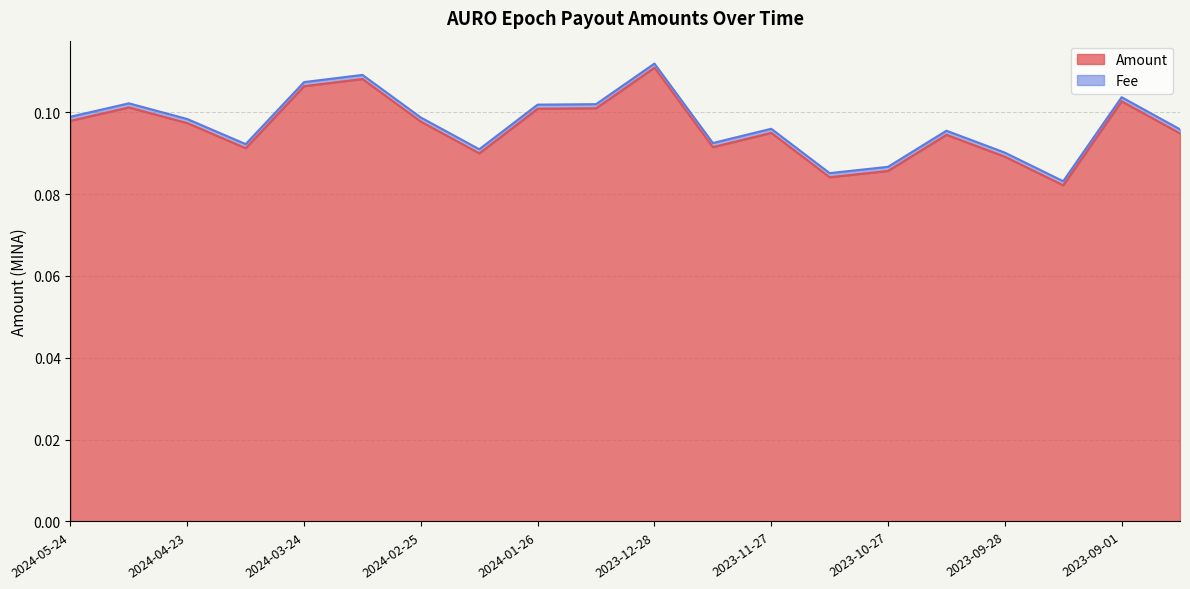

Rank the categories by value from lowest to highest.

2023-09-14, 2023-11-11, 2023-10-27, 2023-09-28, 2024-02-10, 2024-04-09, 2023-12-11, 2023-10-13, 2023-08-18, 2023-11-27, 2024-04-23, 2024-02-25, 2024-05-24, 2024-01-26, 2024-01-11, 2024-05-08, 2023-09-01, 2024-03-24, 2024-03-11, 2023-12-28